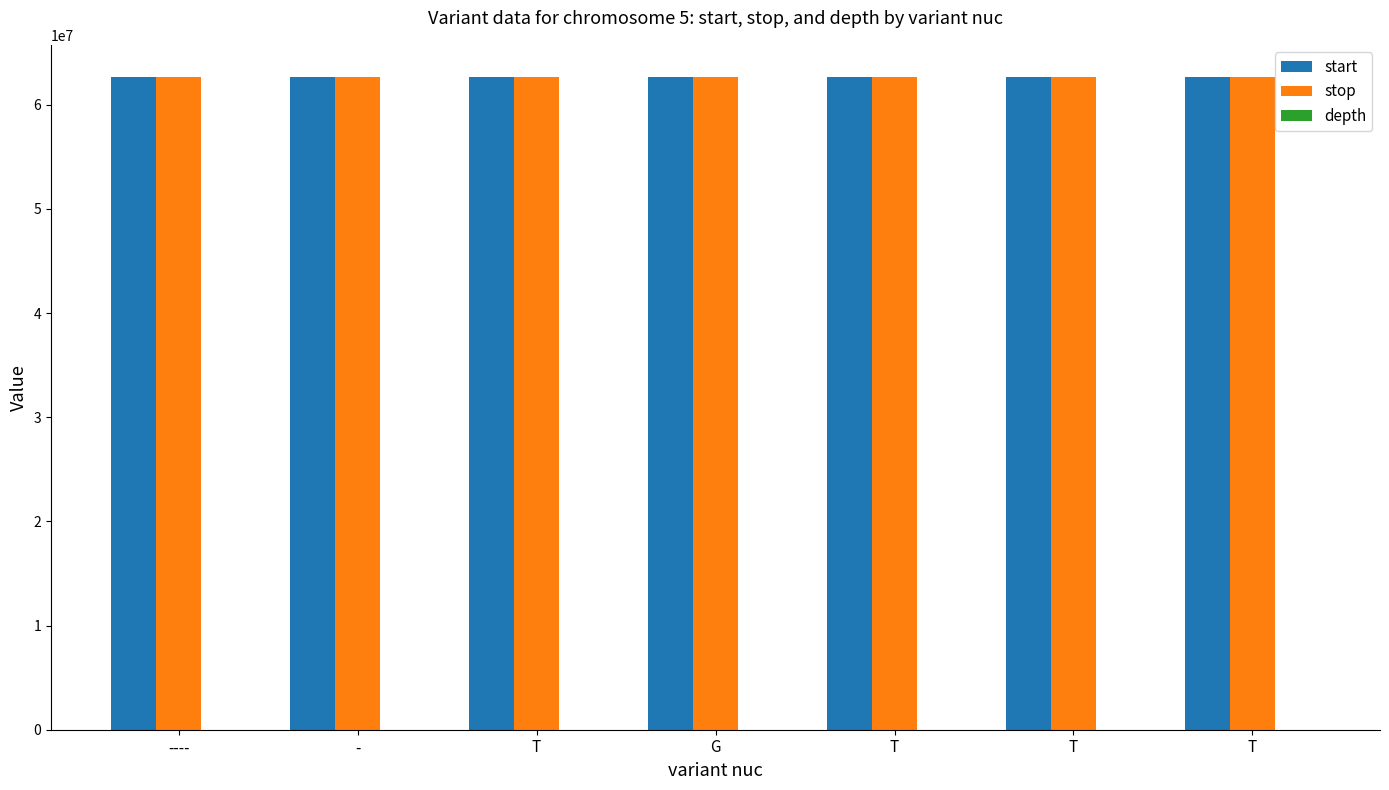

Which has a higher value, T or T?

T